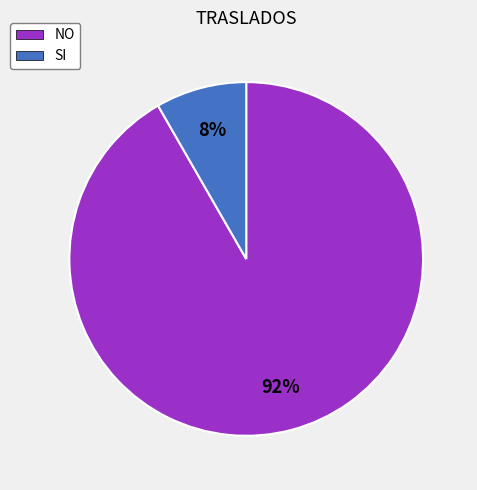

To the nearest percent, what is the average slice percentage?

50%